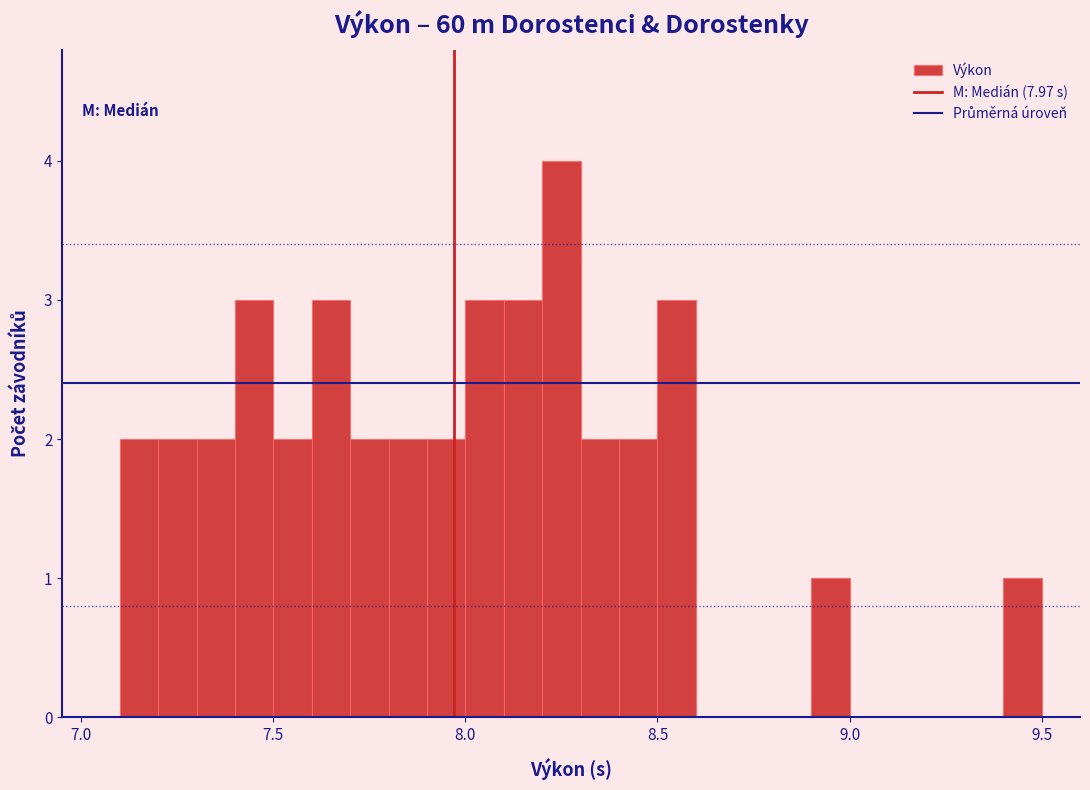

Around what value on the x-axis is the tallest bar? Give the approximate position of its centre, as read against the axis.

8.25